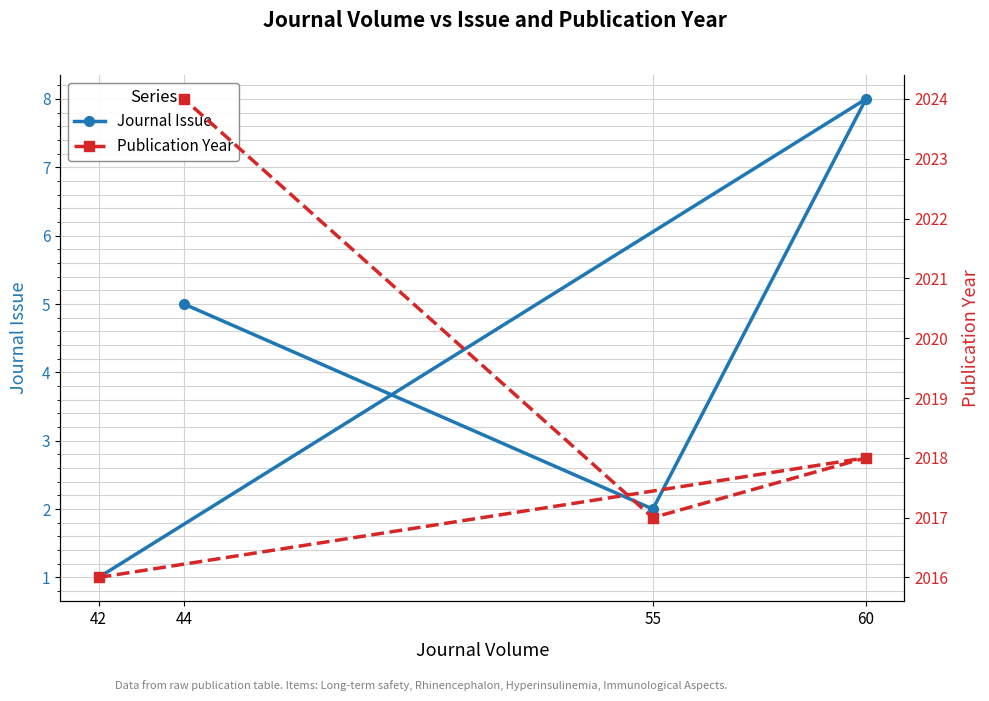

List the series in order of their overall mean, highest first.

Publication Year, Journal Issue